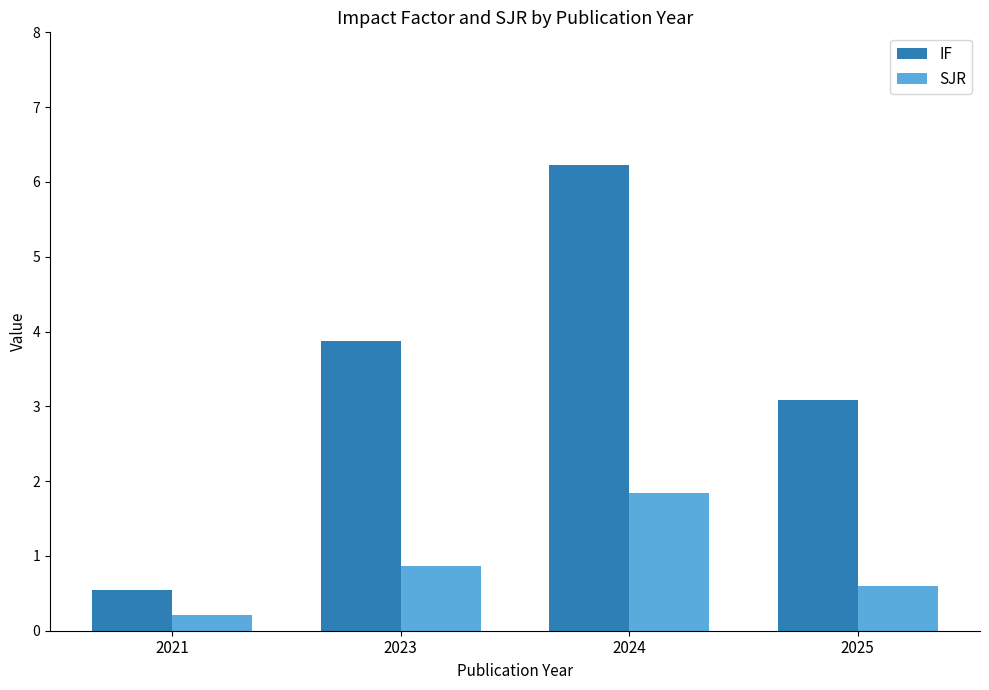

How many bars are there in each group?

2